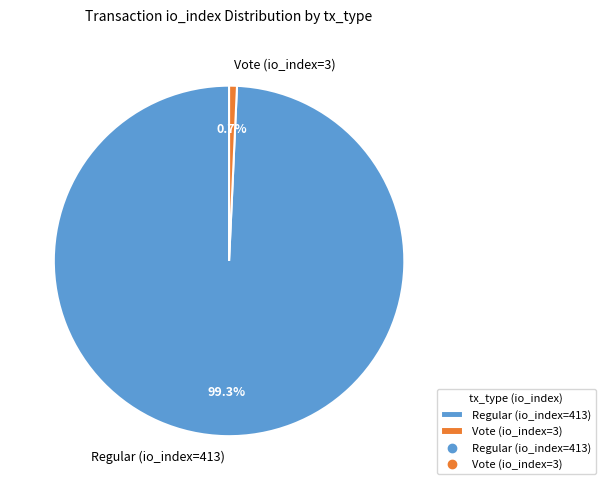

To the nearest percent, what percentage of the pie is Vote (io_index=3)?

1%